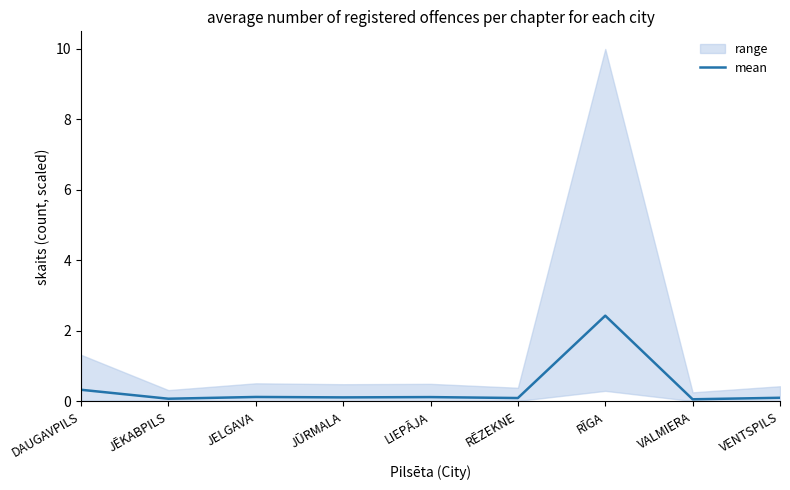

Between LIEPĀJA and JĒKABPILS, which is larger?

LIEPĀJA